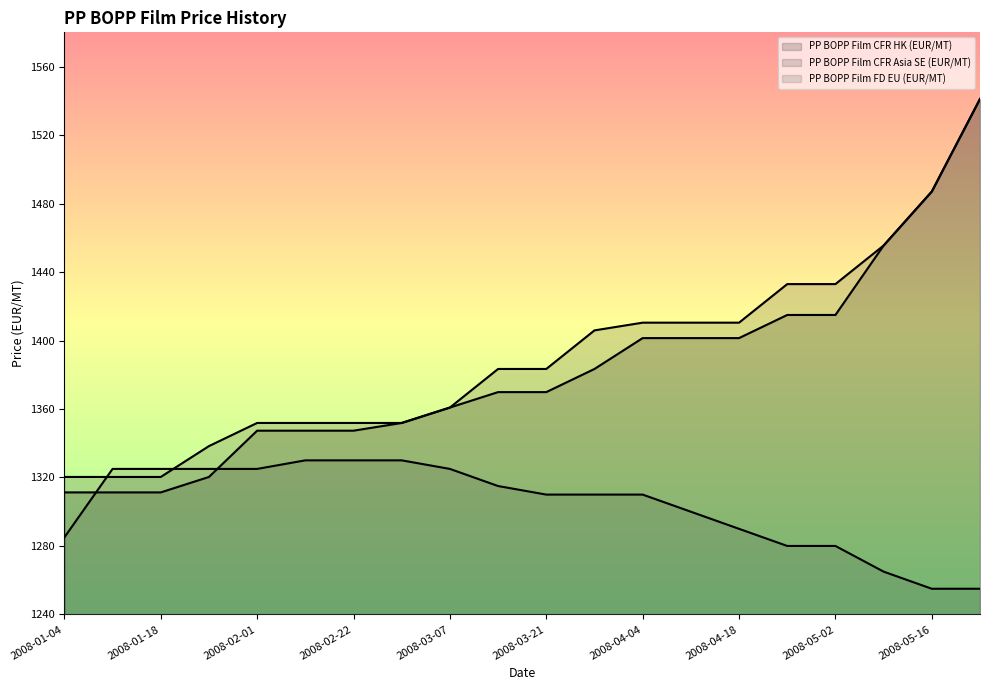

Which series has the largest total across all categories?

PP BOPP Film CFR Asia SE (EUR/MT)